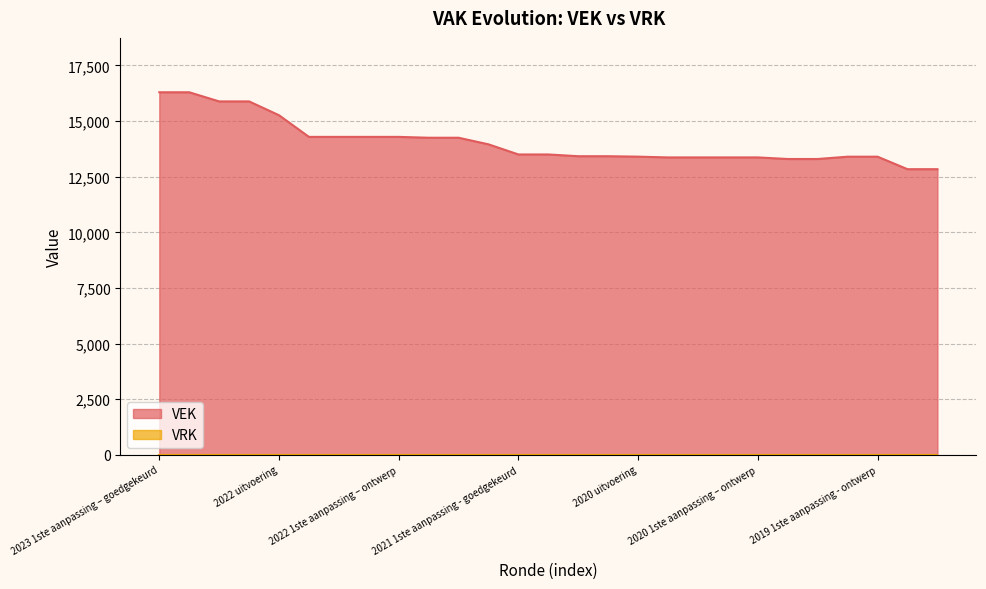

How many lines are shown in the chart?

2